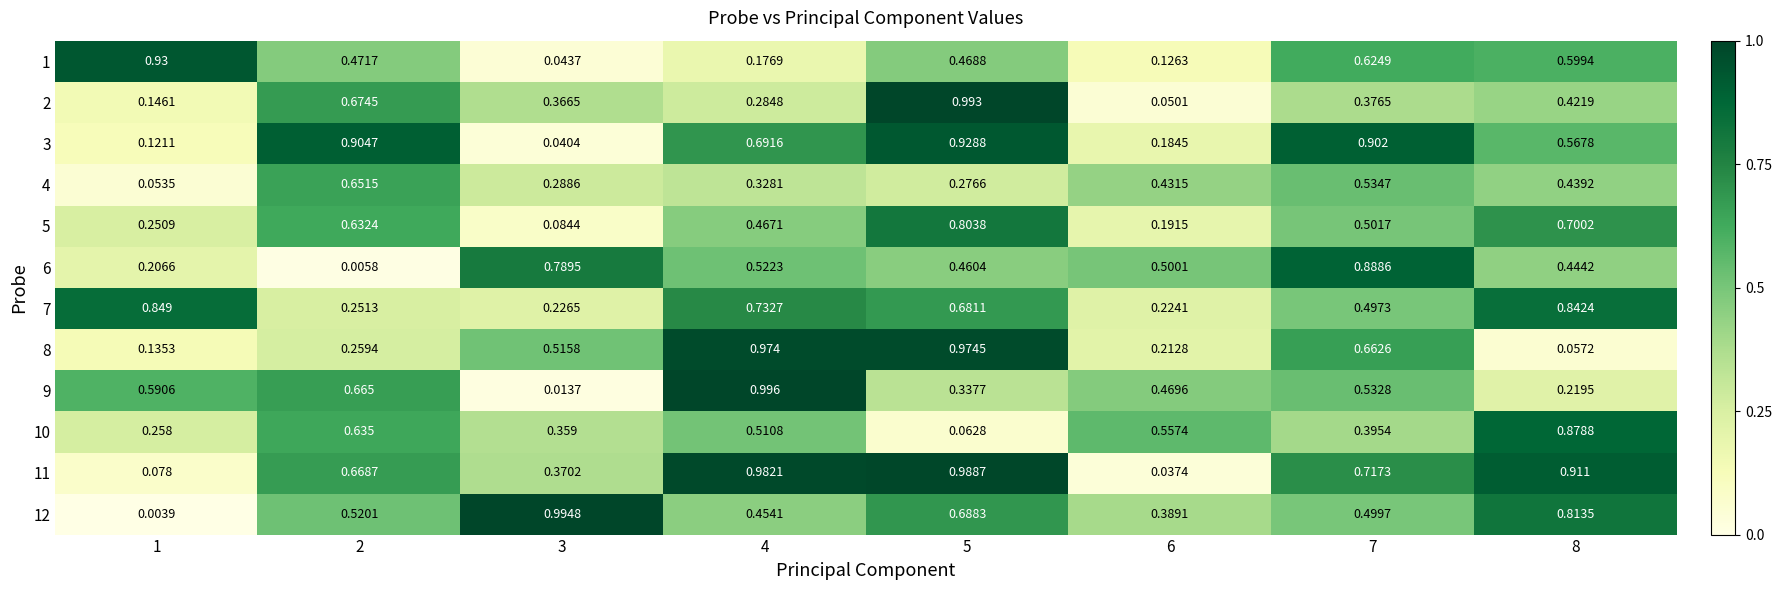

Is the value of 8 at 8 greater than the value of 10 at 1?

No